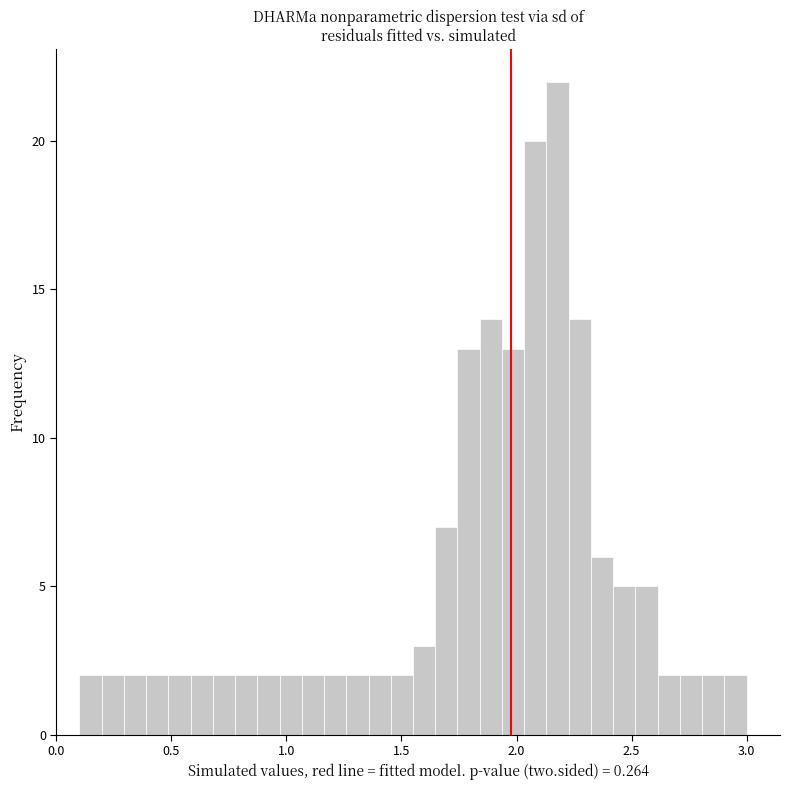

Read against the x-axis, roughly where is the centre of the tallest bar?

2.20